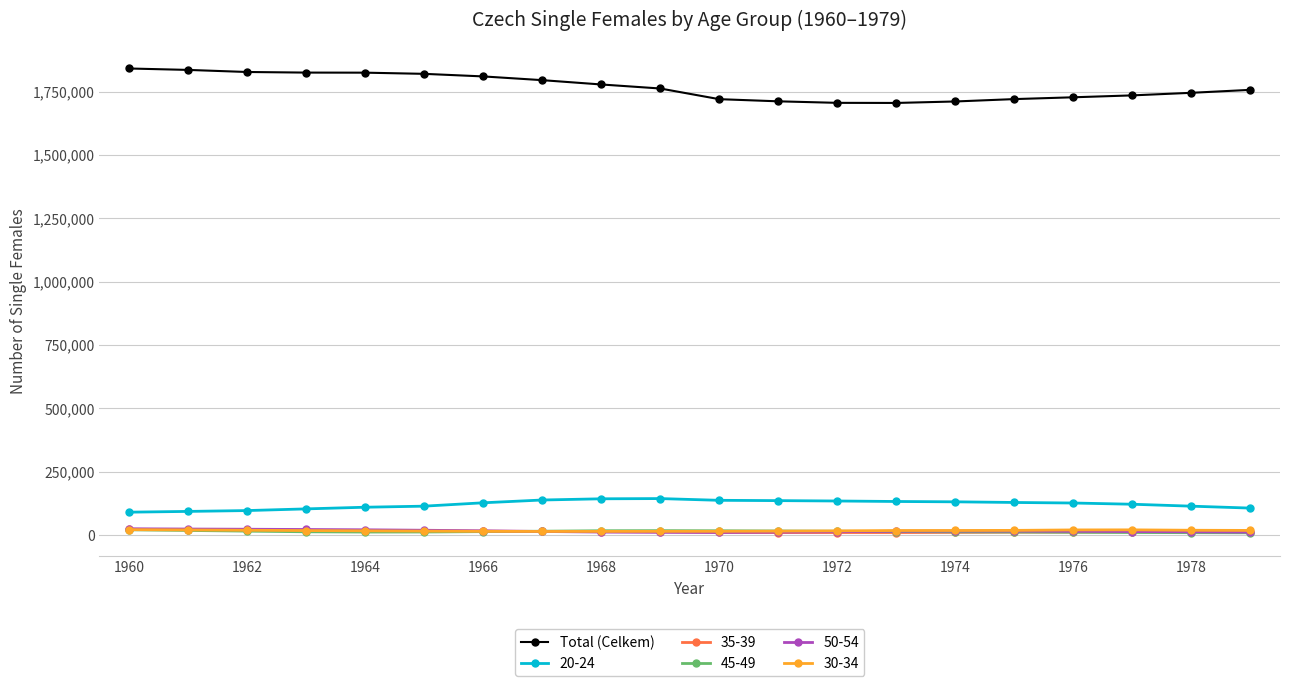

What is the maximum value shown in the chart?

1840818